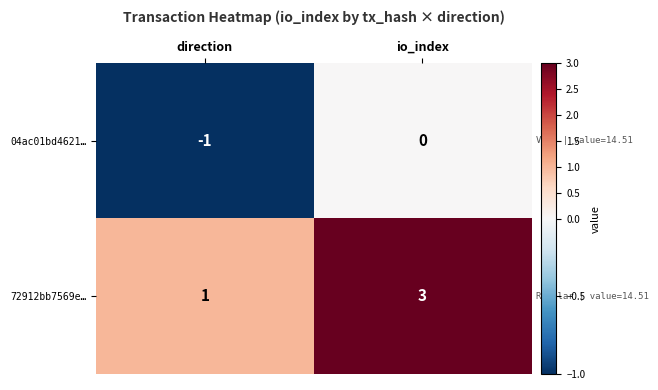

Which series has the largest total across all categories?

72912bb7569e…